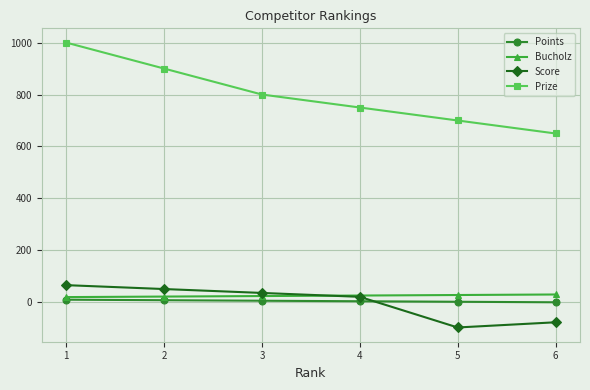

What is the average value of the Bucholz series?

25